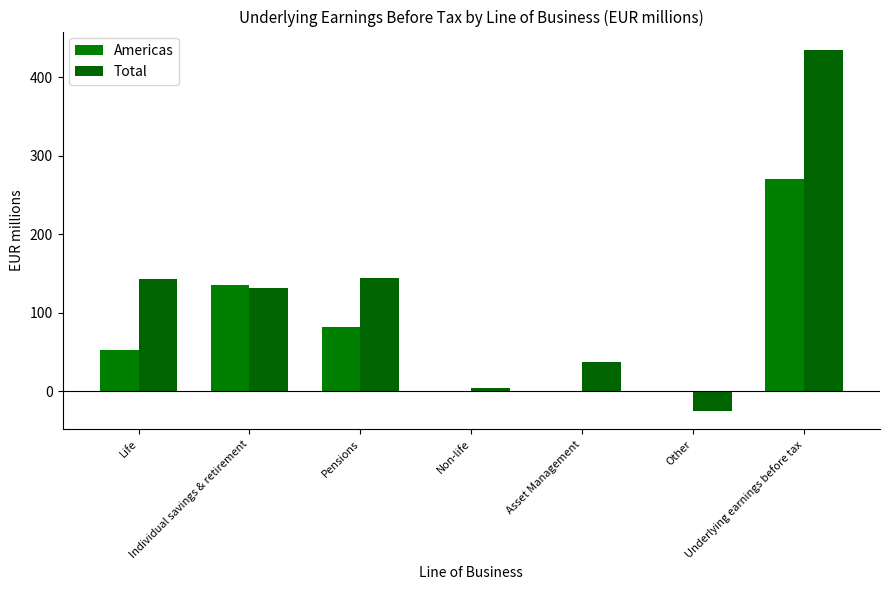

At which label does Americas reach its minimum?

Non-life